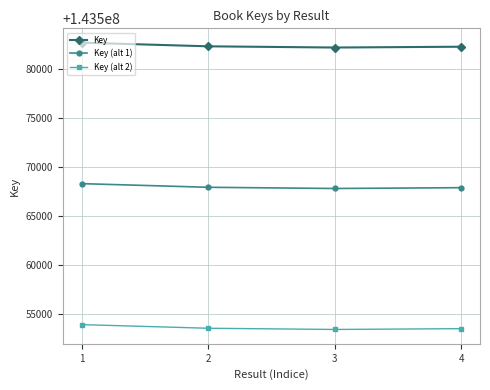

What is the value of the Key (alt 2) point at the 2nd from the left?

143553595.5